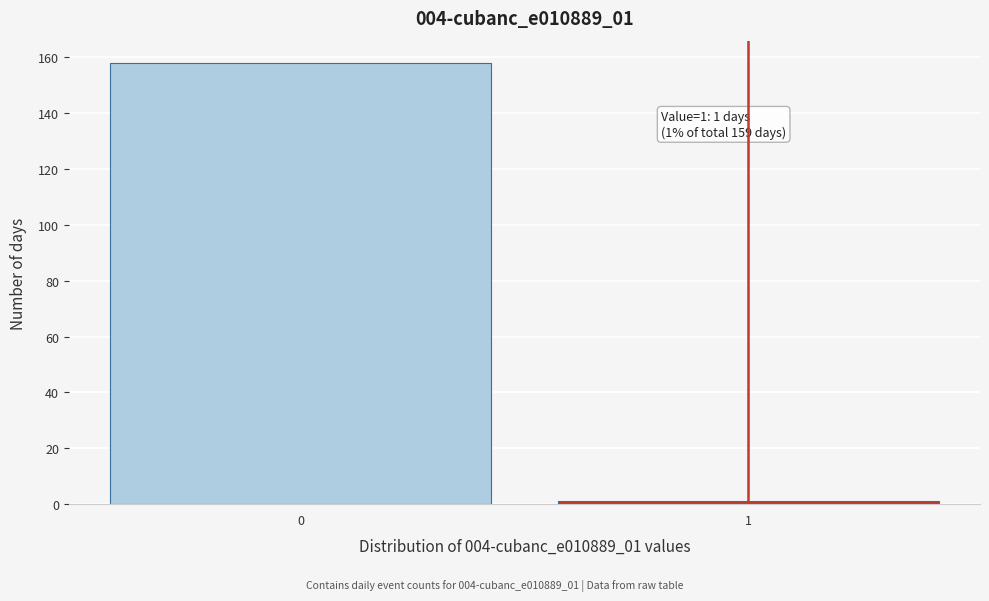

Reading left to right, extract all data points from this chart.

158	1